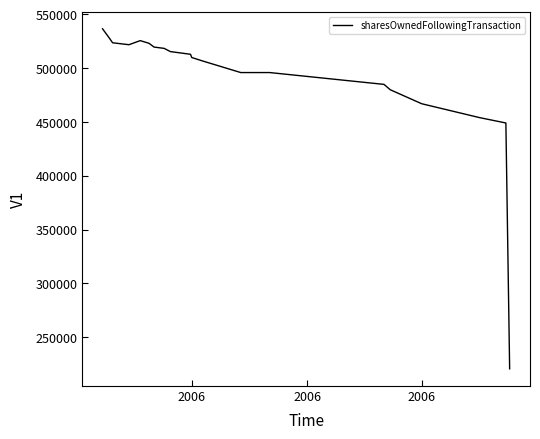

What is the sum of all values?

9791050